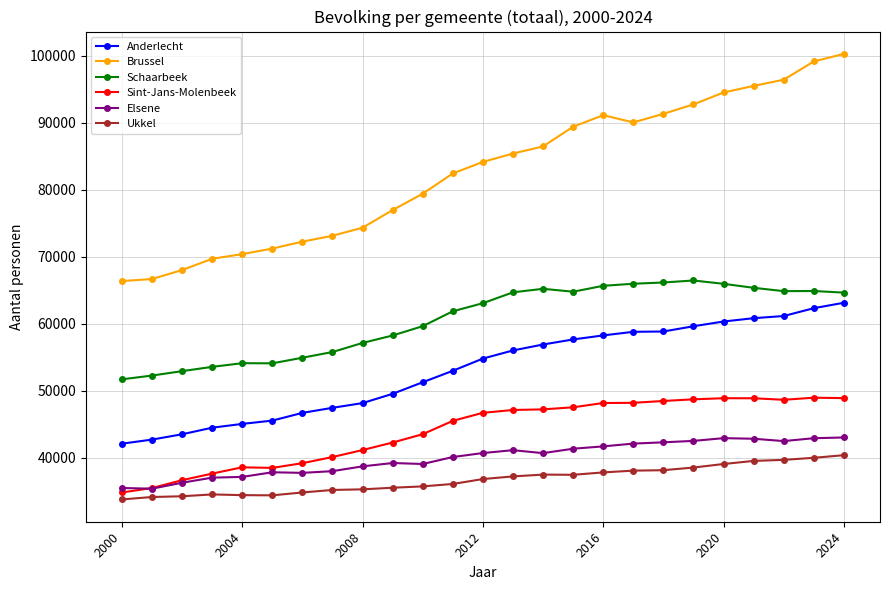

Which series has the largest range (max minus min)?

Brussel